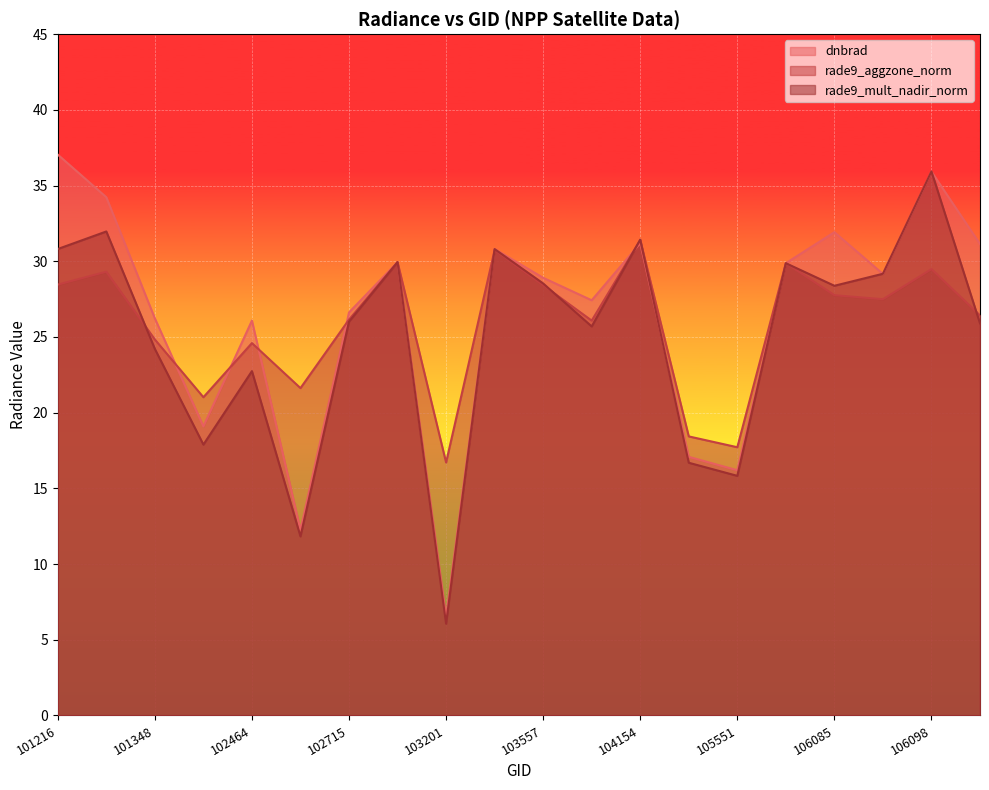

What is the average value of the rade9_mult_nadir_norm series?

25.0